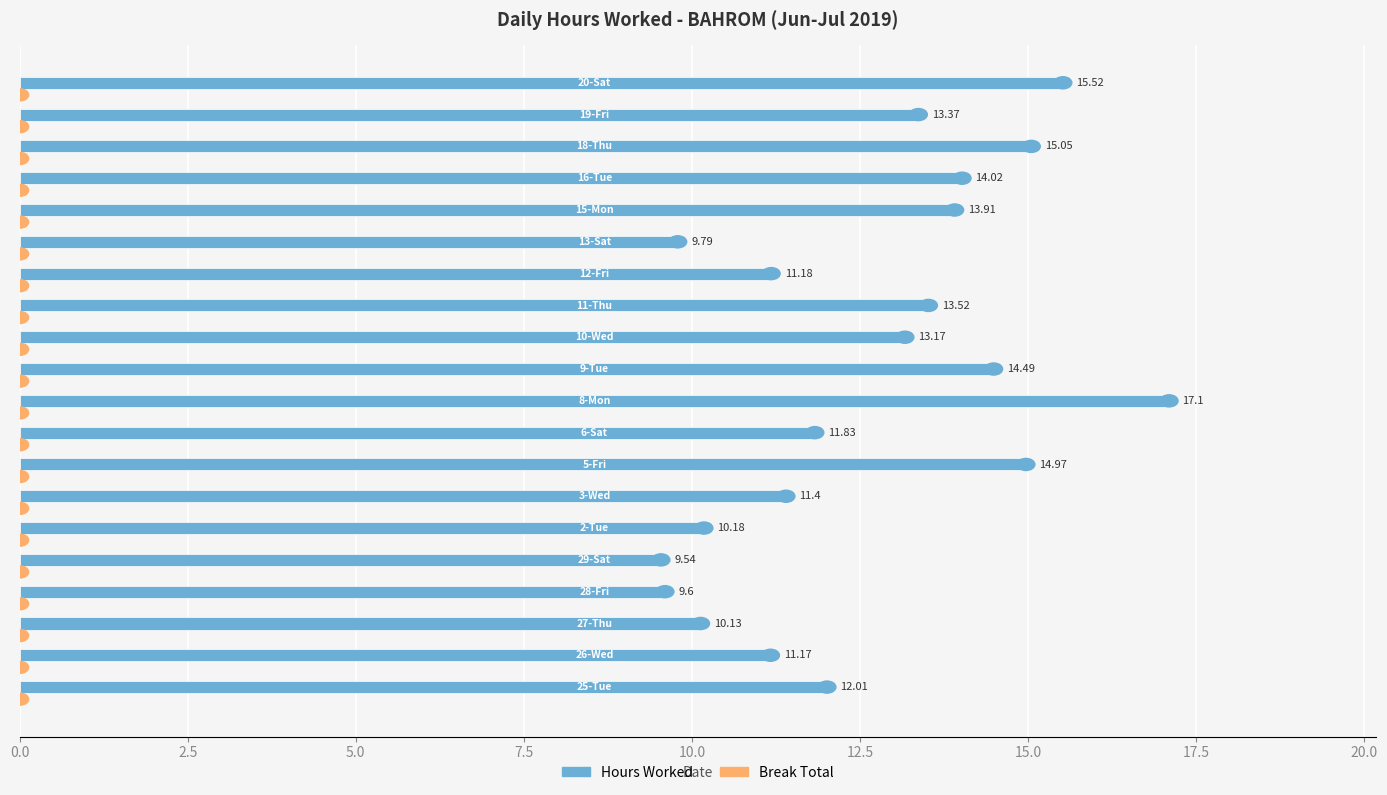

What is the average value?

12.6